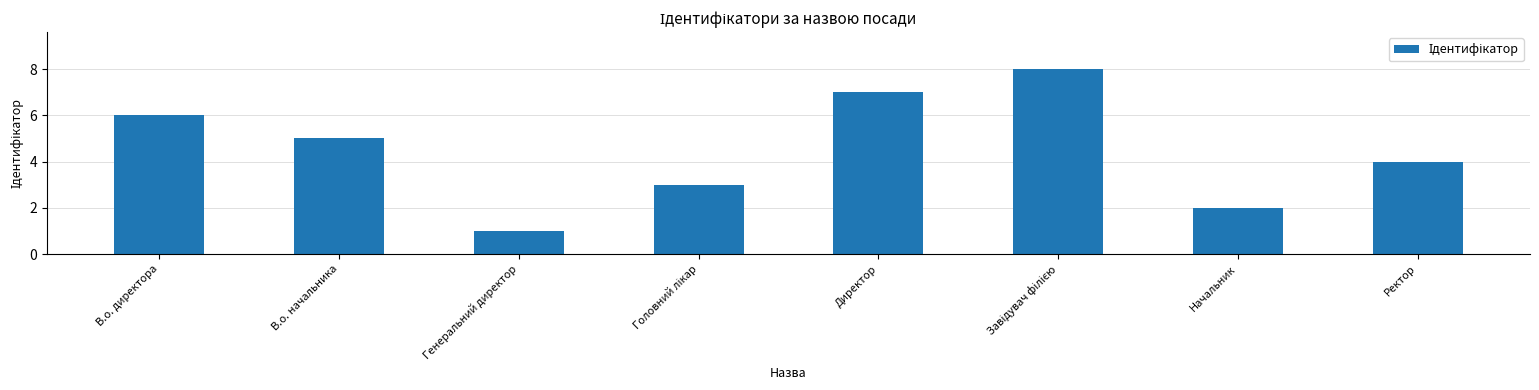

Reading right to left, extract all data points from this chart.

4	2	8	7	3	1	5	6